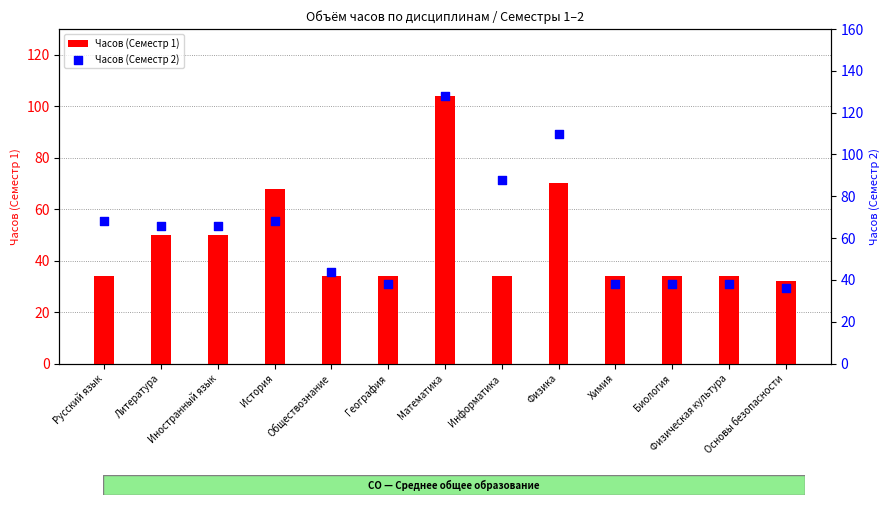

Which series has the largest total across all categories?

Часов (Семестр 2)